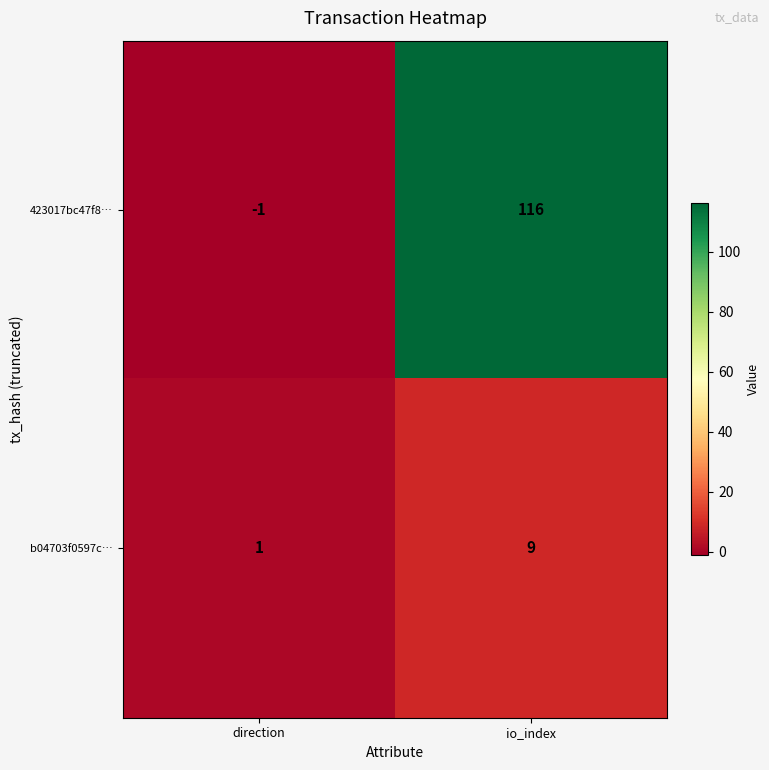

Reading left to right, transcribe all the data shown in this chart.

423017bc47f8…: direction=-1	io_index=116
b04703f0597c…: direction=1	io_index=9